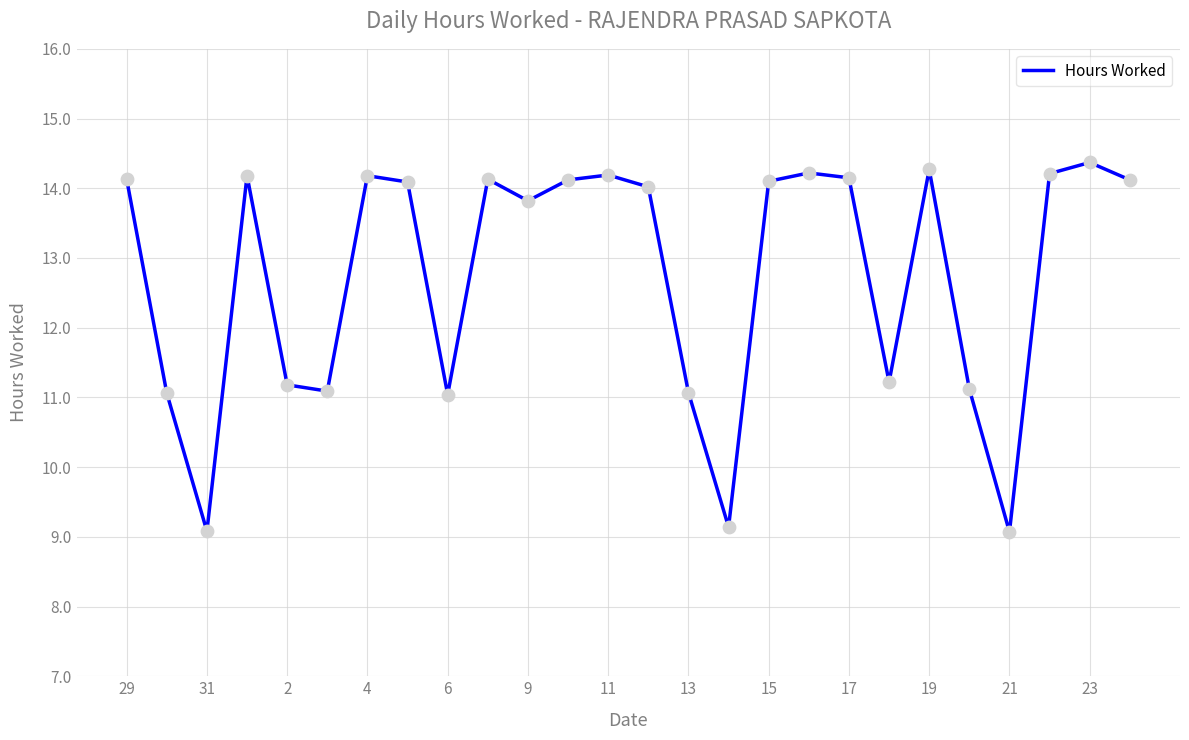

What is the smallest value displayed?

9.1